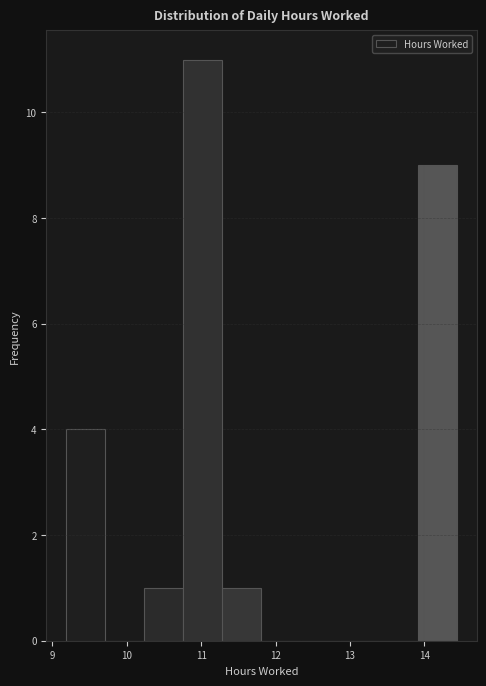

What is the height of the bar covering 11.3 to 11.8 on the x-axis? Neither the bar edges nor the heights are printed on the chart, so give them approximately, as read against the axes.

1